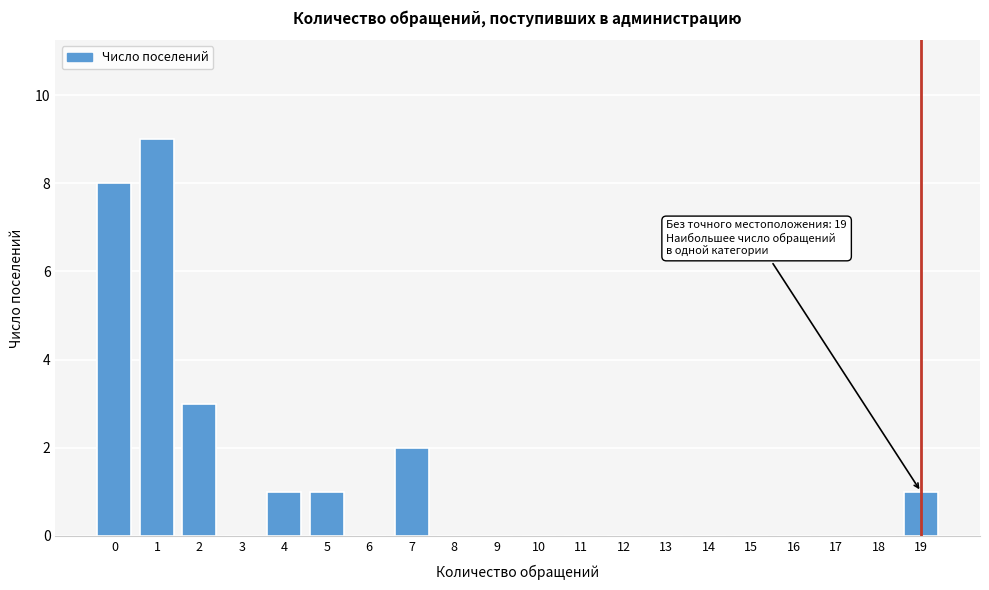

Reading left to right, what are all the values shown in this chart?

0=8	1=9	2=3	3=0	4=1	5=1	6=0	7=2	8=0	9=0	10=0	11=0	12=0	13=0	14=0	15=0	16=0	17=0	18=0	19=1